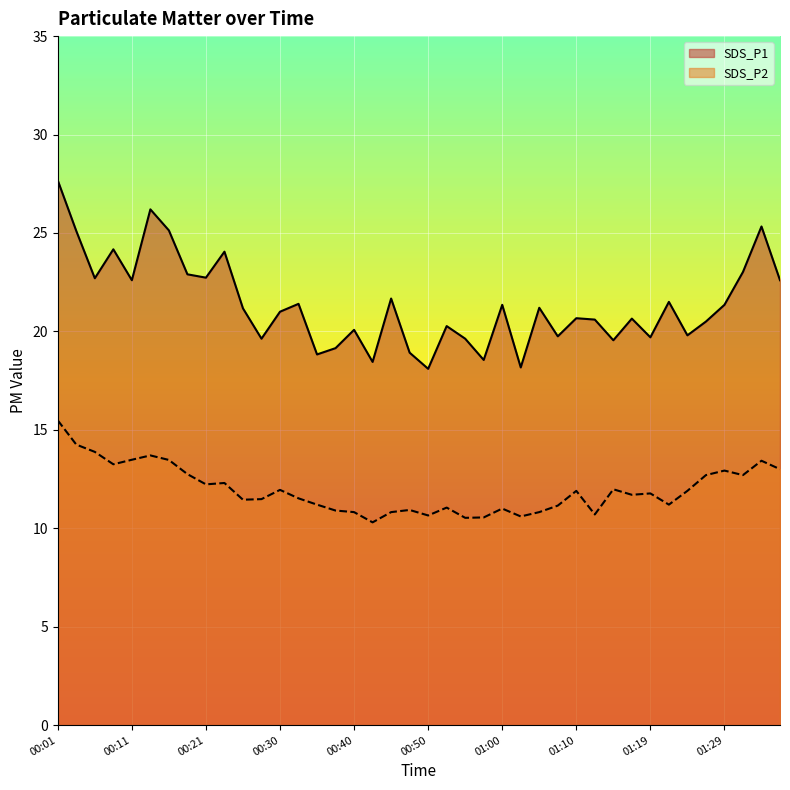

What is the difference between the highest and lowest values at 00:55?

9.1